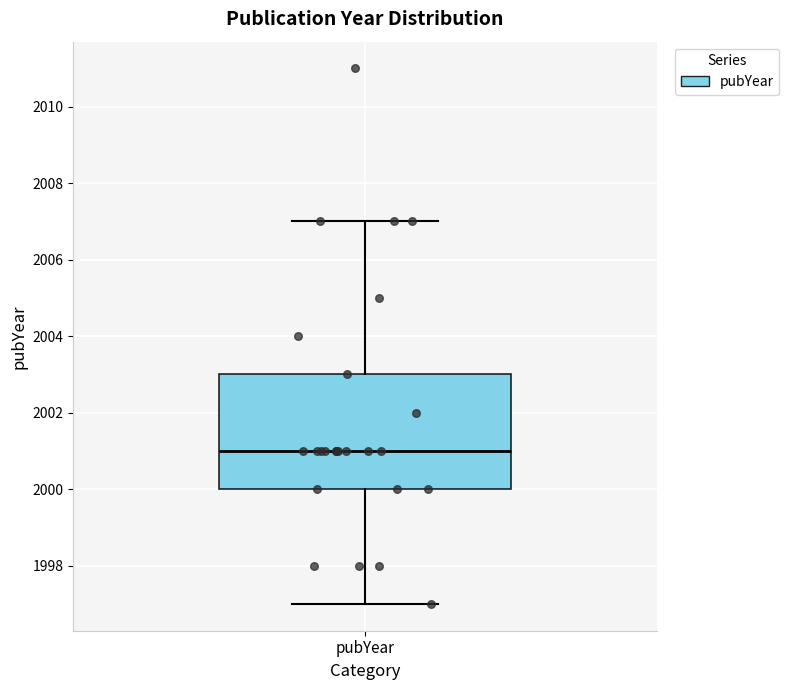

Where does the median line of the box for pubYear sit on the y-axis? The values are not printed on the chart, so give them approximately, as read against the axis.

2001